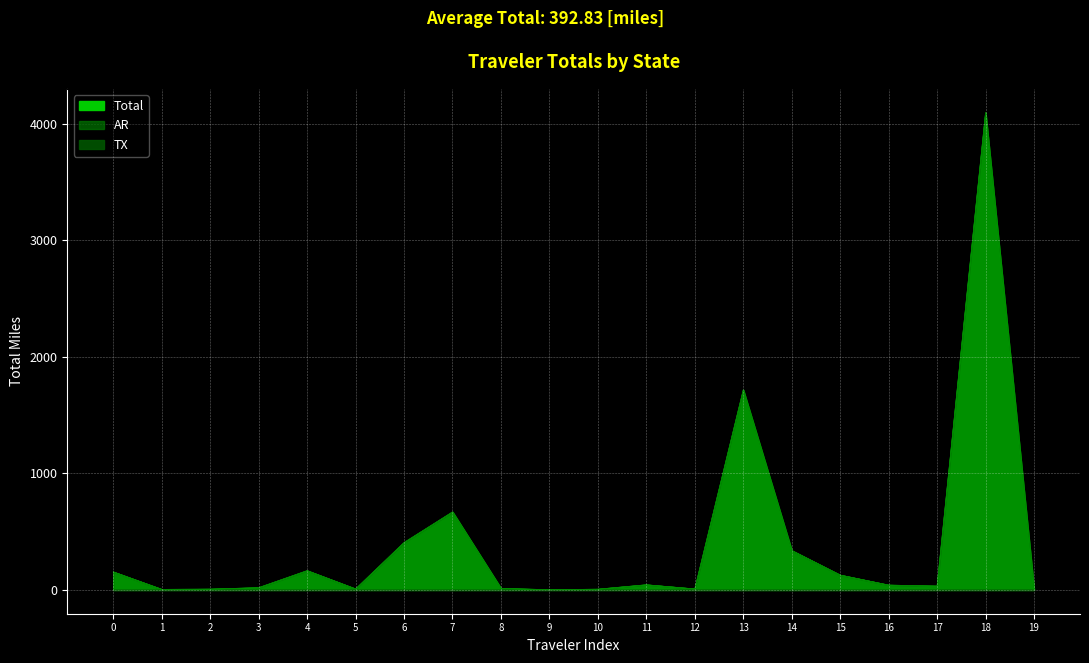

True or false: AR and Total cross at least once.

False